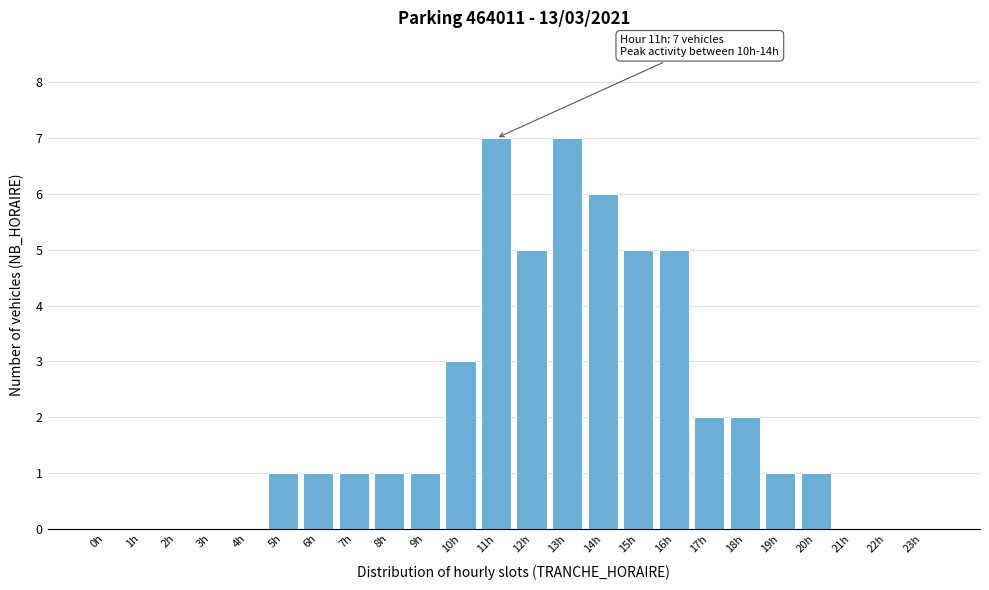

Reading left to right, transcribe all the data shown in this chart.

0h=0	1h=0	2h=0	3h=0	4h=0	5h=1	6h=1	7h=1	8h=1	9h=1	10h=3	11h=7	12h=5	13h=7	14h=6	15h=5	16h=5	17h=2	18h=2	19h=1	20h=1	21h=0	22h=0	23h=0